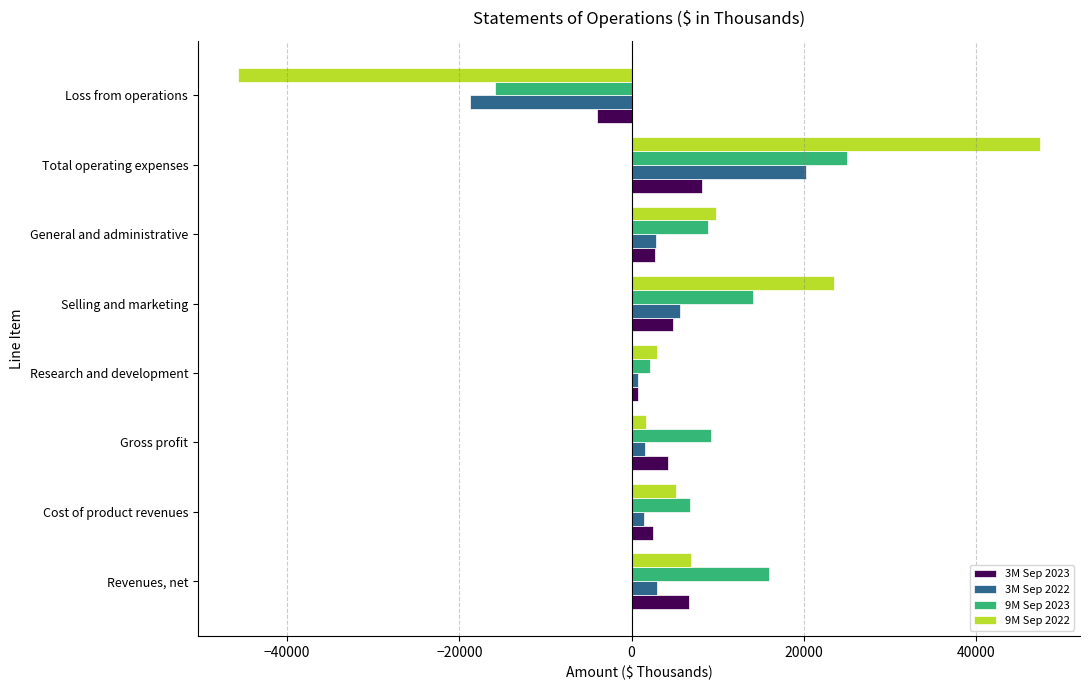

What is the spread (max minus min) of values at Revenues, net?

12977